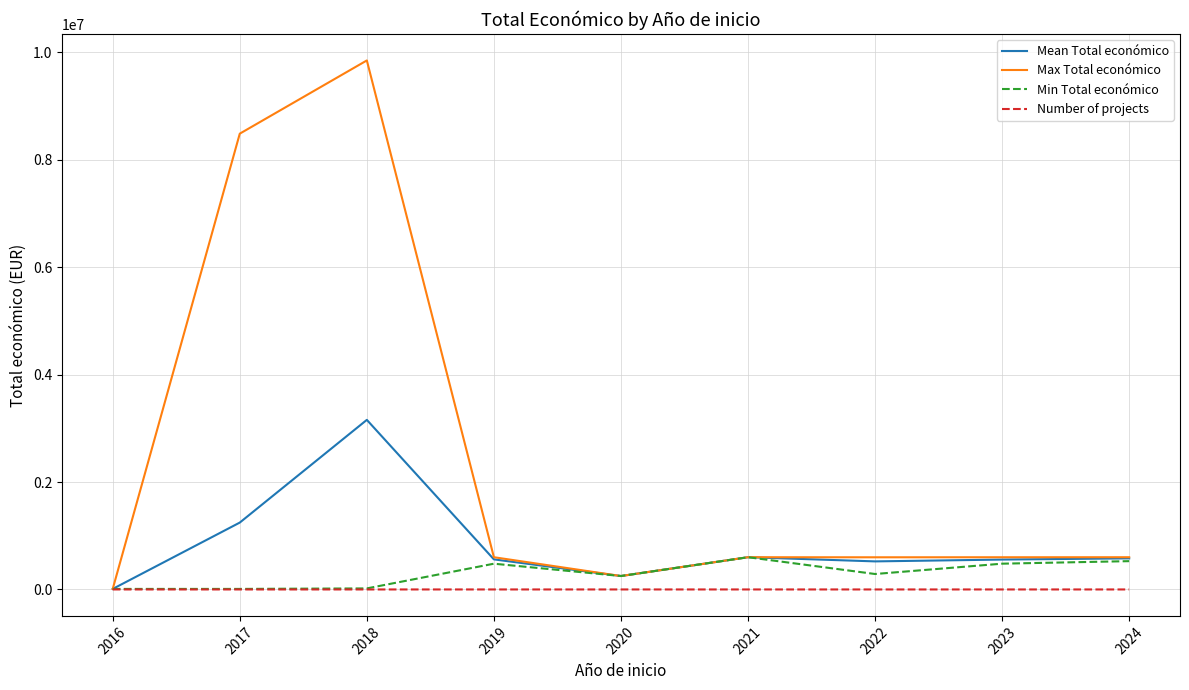

What is the sum of all Max Total económico values?

21590857.0